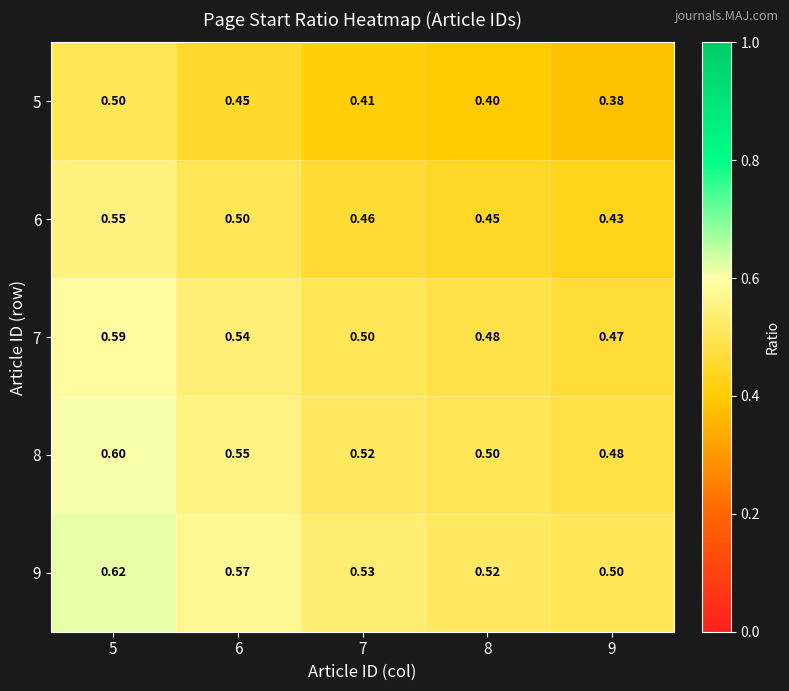

Which label corresponds to the smallest value in the chart?

9